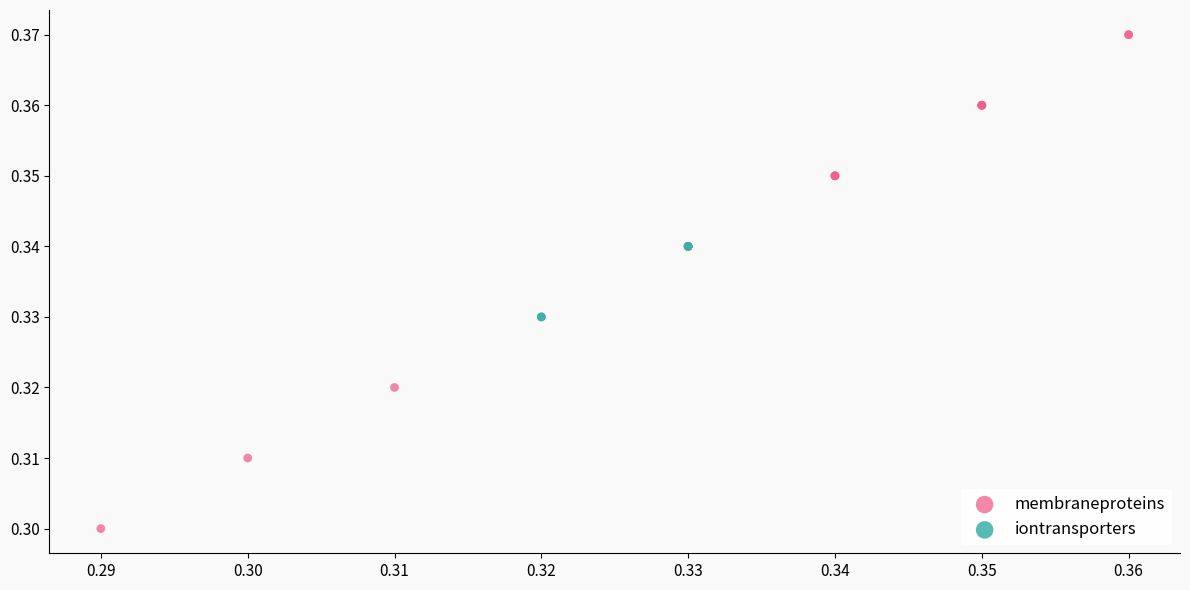

Which series contains the highest Y value?

membraneproteins